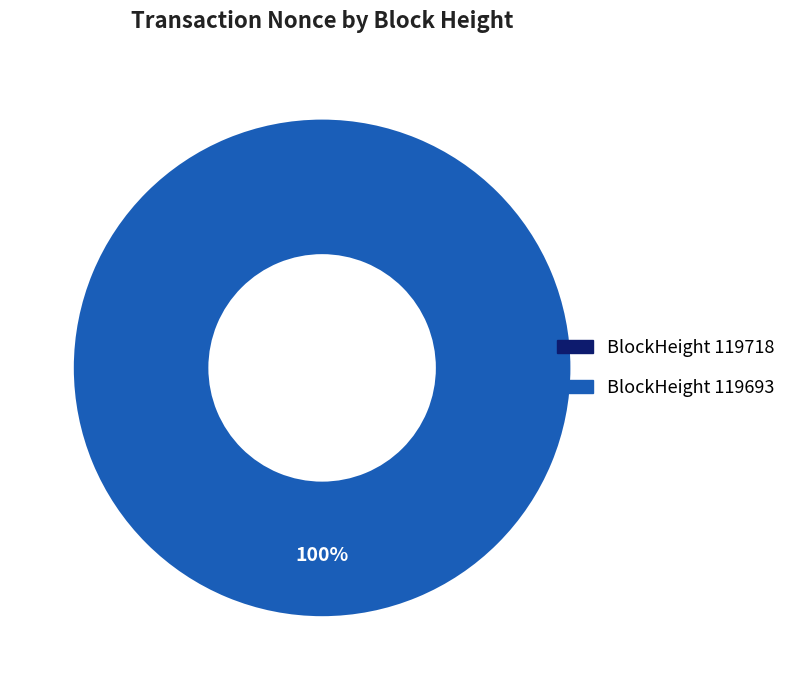

What is the majority slice?

119693